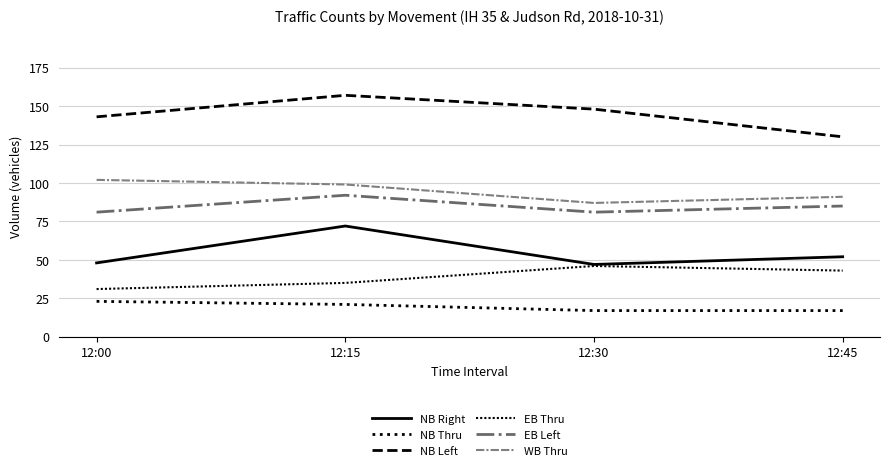

True or false: NB Left has a value of 105 at 12:15.

False